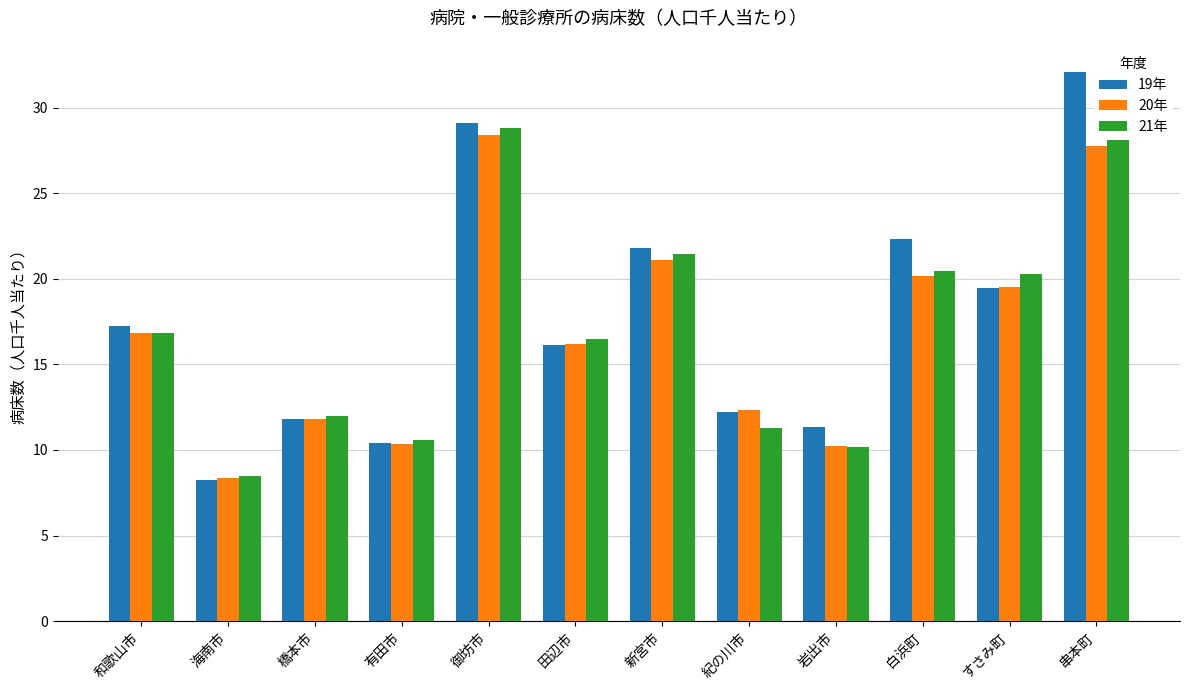

List the labels in order of 19年 value, smallest first.

海南市, 有田市, 岩出市, 橋本市, 紀の川市, 田辺市, 和歌山市, すさみ町, 新宮市, 白浜町, 御坊市, 串本町